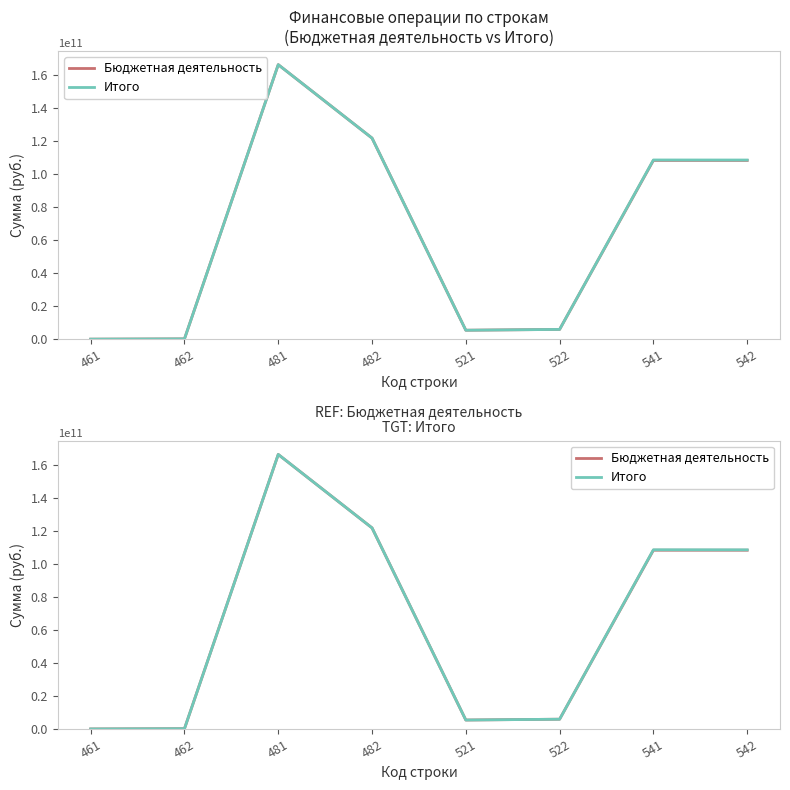

What is the difference between the maximum and minimum values in the Итого series?

166108406353.7